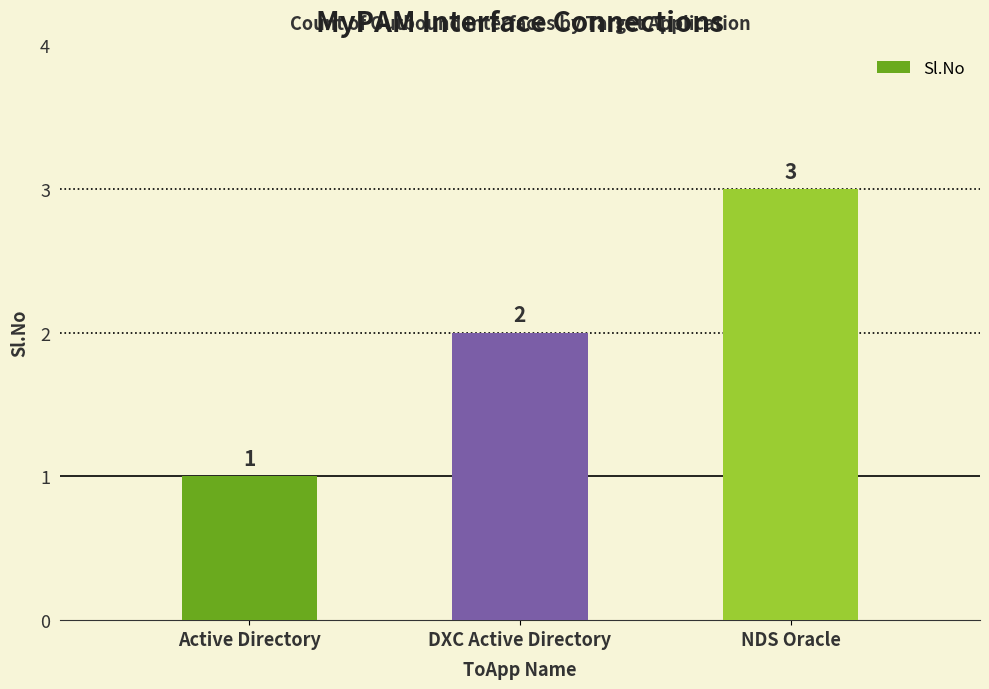

What is the change in value from DXC Active Directory to NDS Oracle?

+1